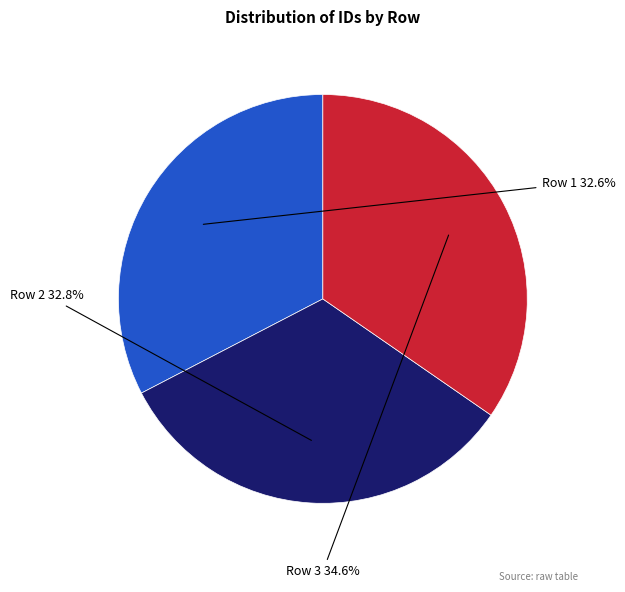

Does any single category account for the majority?

No